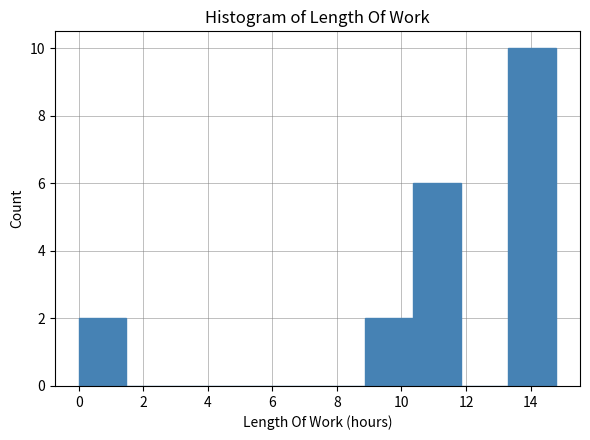

Reading left to right, list every bar in this chart as the range it spans on the x-axis followed by its height. Neither the bar edges nor the heights are printed on the chart, so give them approximately, as read against the axes.

0.0 to 1.4: 2
1.4 to 3.0: 0
3.0 to 4.4: 0
4.4 to 6.0: 0
6.0 to 7.4: 0
7.4 to 8.8: 0
8.8 to 10.4: 2
10.4 to 11.8: 6
11.8 to 13.4: 0
13.4 to 14.8: 10